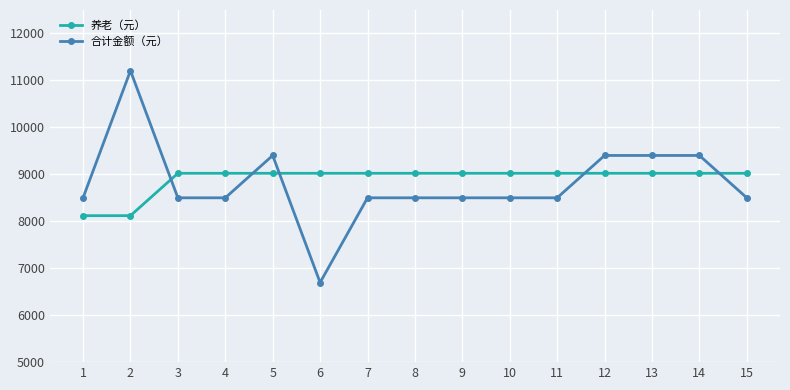

What is the difference between the maximum and second lowest values in the 养老（元） series?

902.2